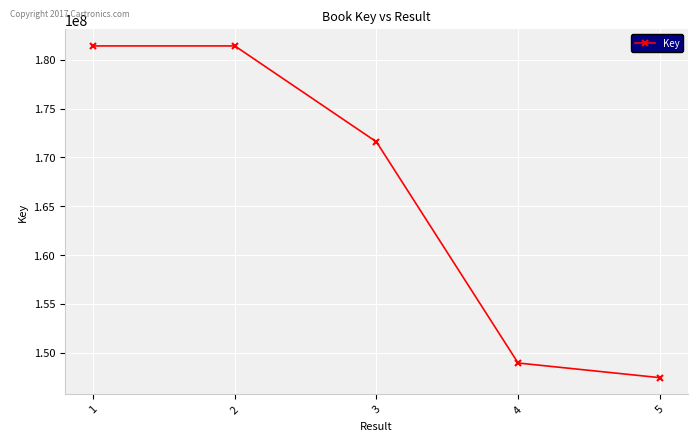

Does the chart have visible grid lines?

Yes